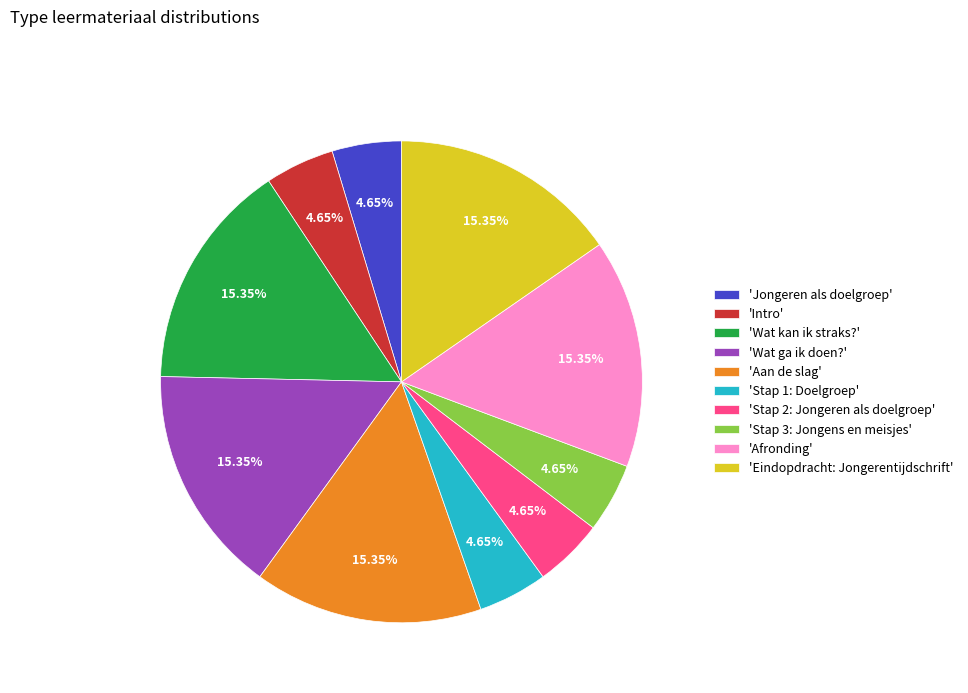

Do 'Eindopdracht: Jongerentijdschrift' and 'Stap 1: Doelgroep' together represent more than half of the pie?

No